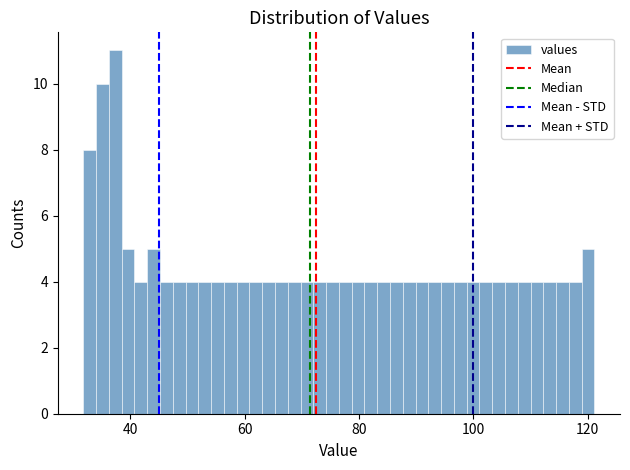

Around what value on the x-axis is the tallest bar? Give the approximate position of its centre, as read against the axis.

38